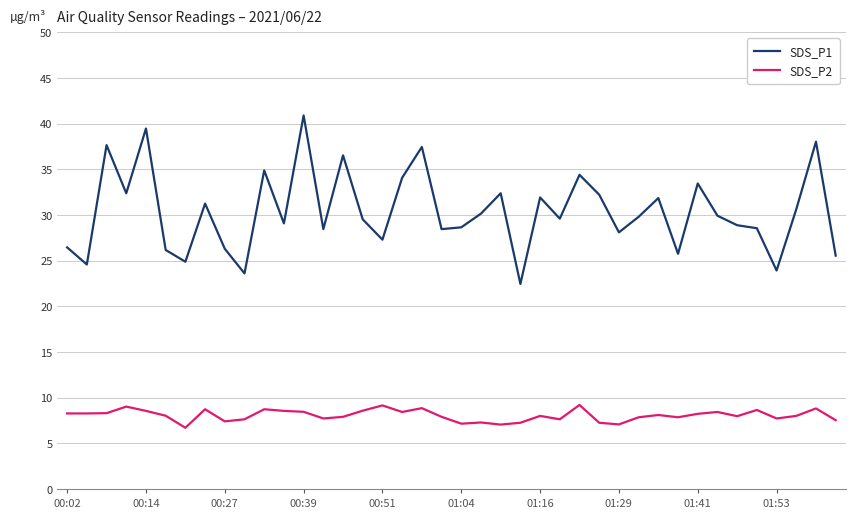

What is the lowest value of the SDS_P2 series?

6.7